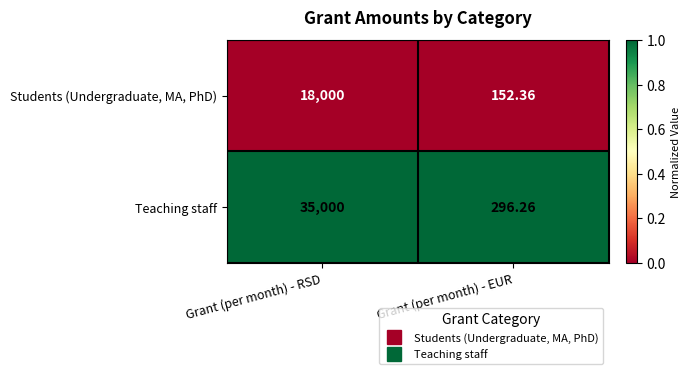

At Grant (per month) - RSD, list the series in order from largest to smallest.

Teaching staff, Students (Undergraduate, MA, PhD)